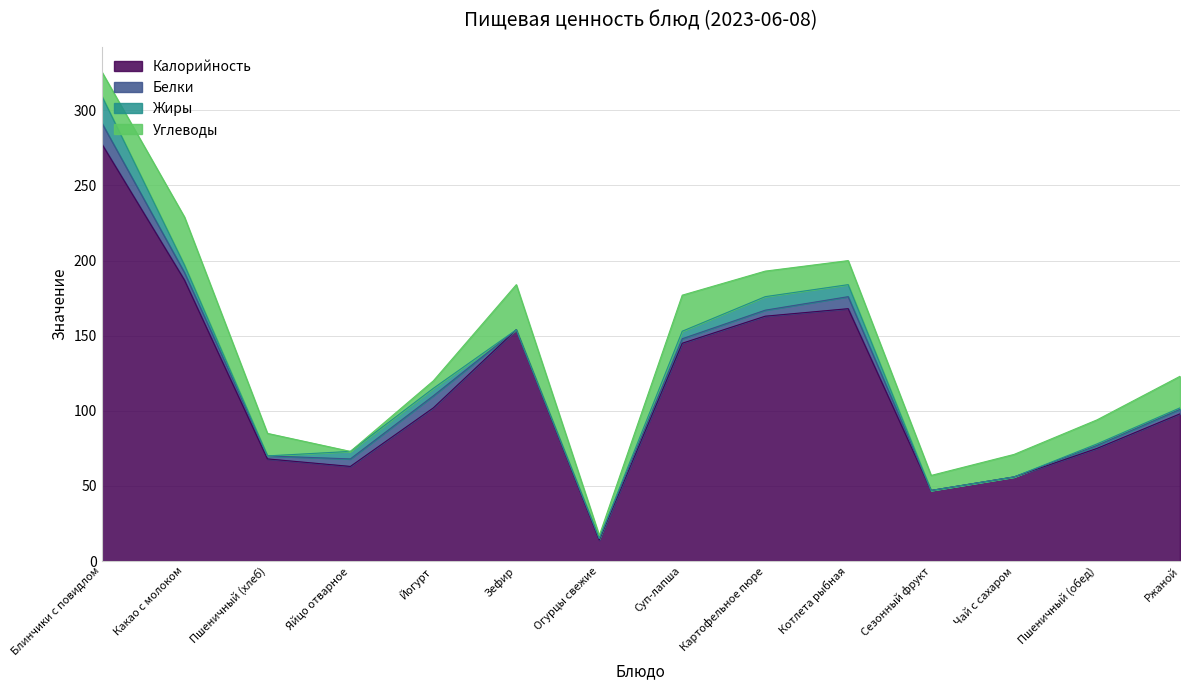

At Блинчики с повидлом, list the series in order from smallest to largest.

Белки, Углеводы, Жиры, Калорийность